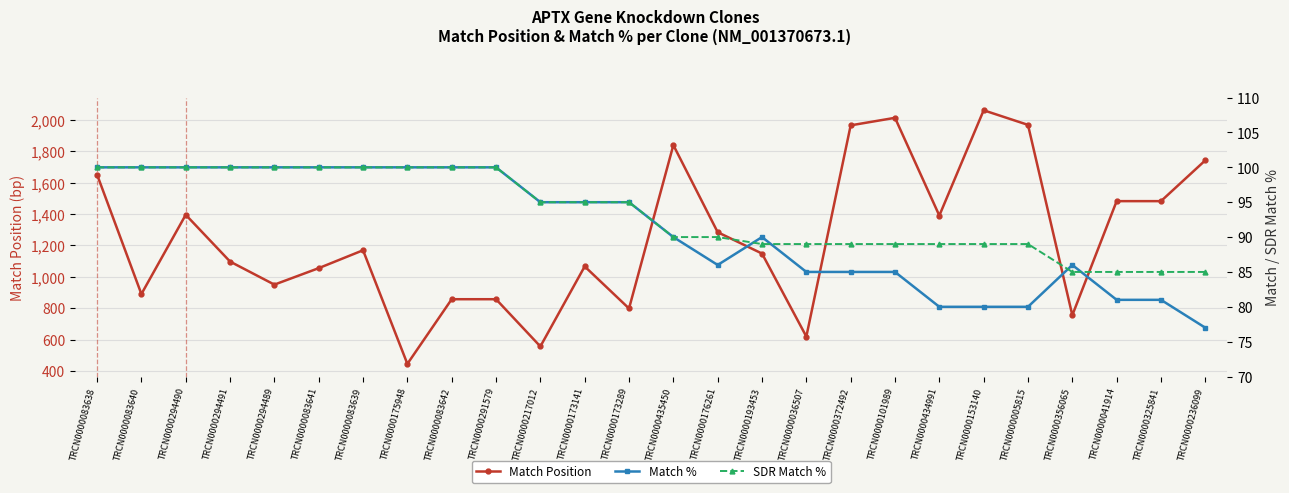

What is the label of the 11th point from the right?

TRCN0000193453